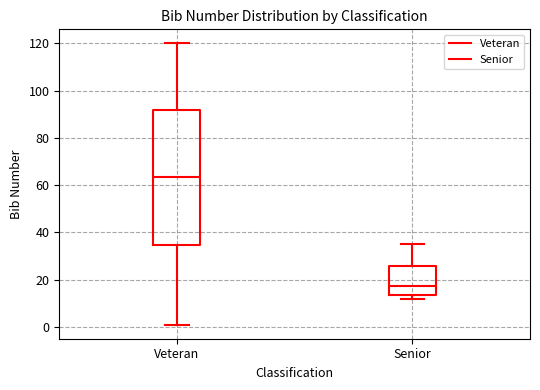

Which box has the lowest median line?

Senior